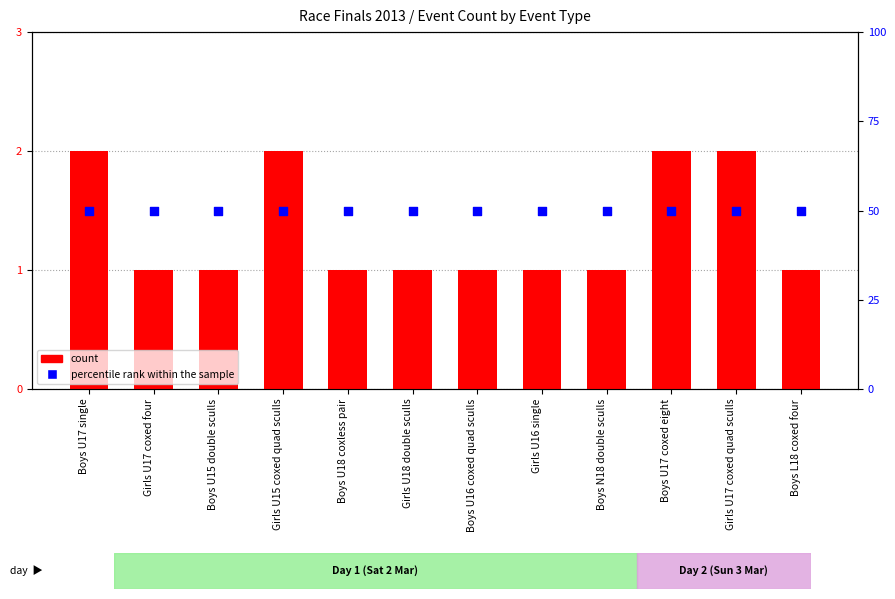

What are all the series names shown in the legend?

count, percentile rank within the sample